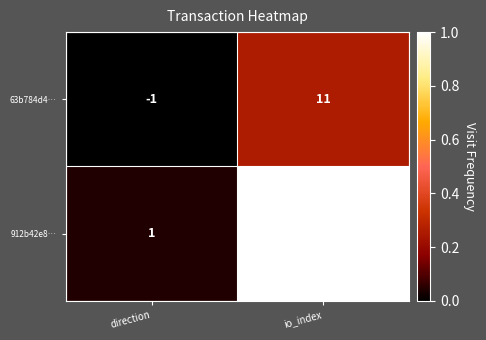

How many data points does each series have?

2